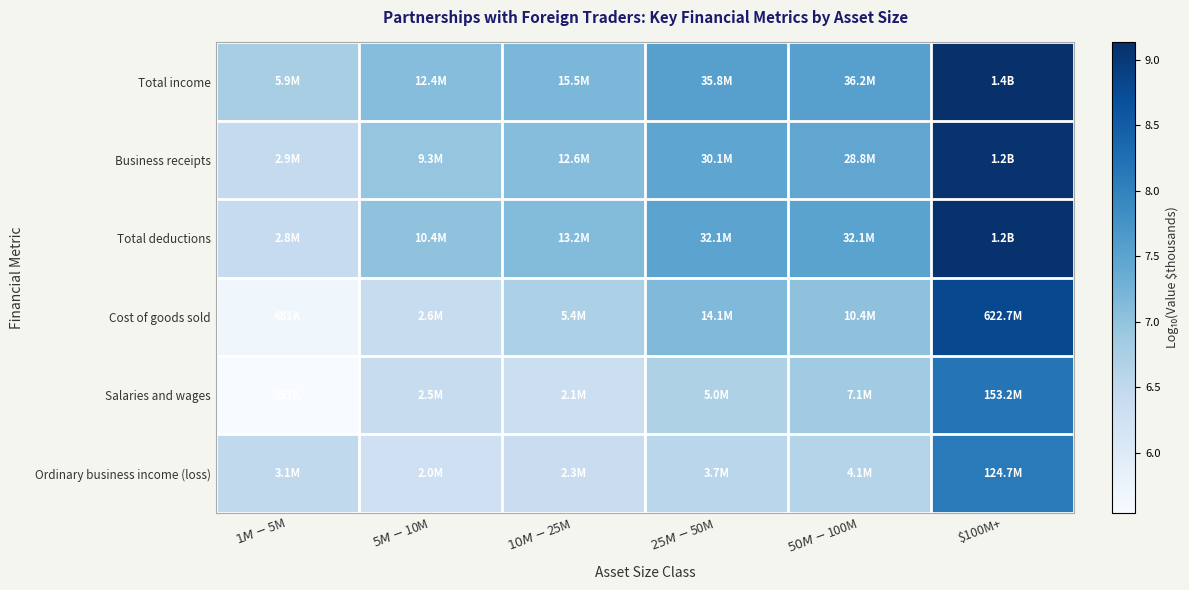

What is the minimum value shown in the chart?

5.5